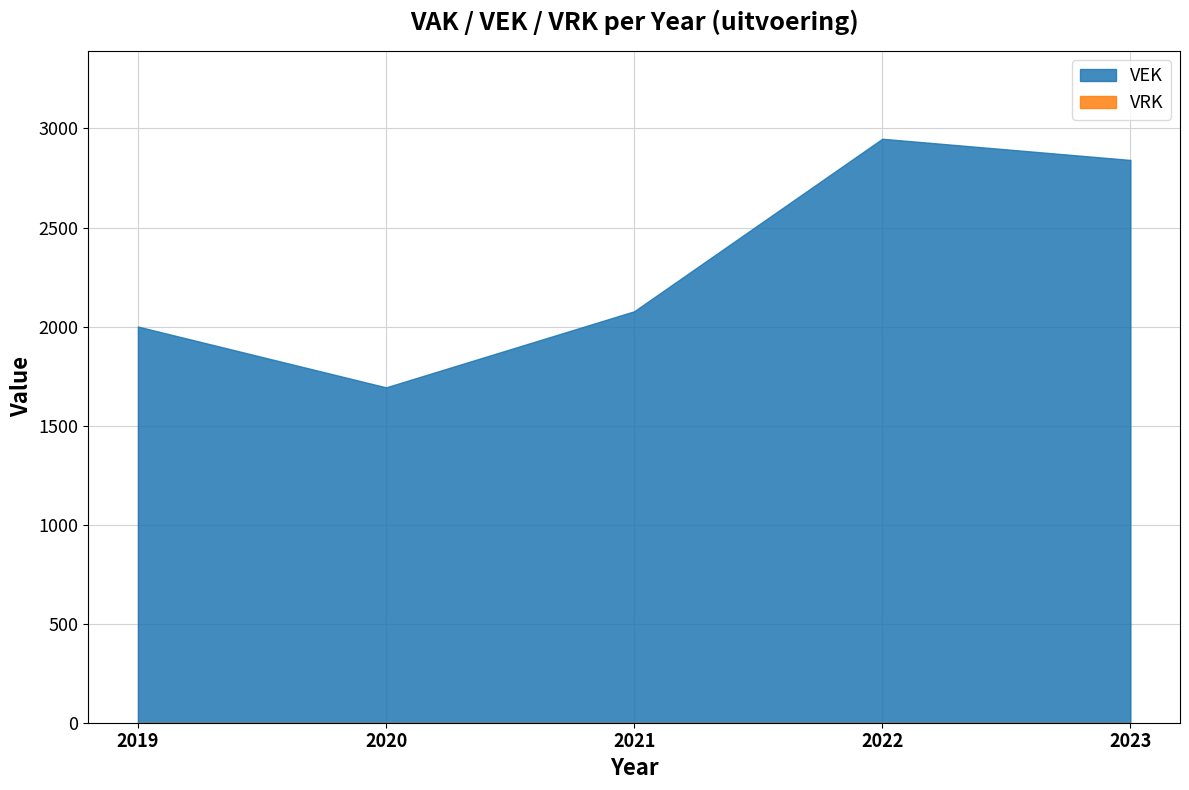

True or false: VEK and VRK intersect in this chart.

False